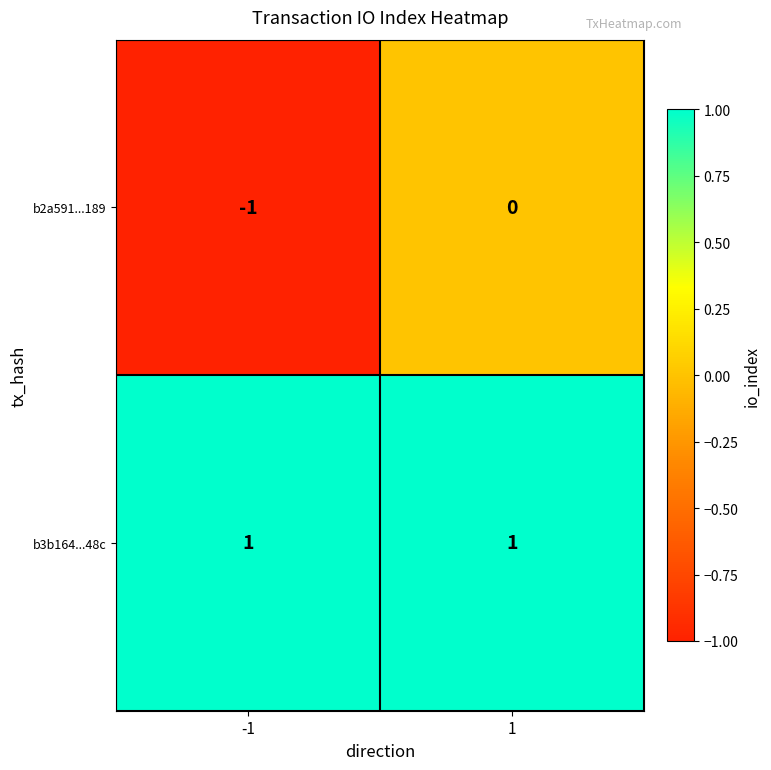

List the series in order of their peak value, lowest first.

b2a591...189, b3b164...48c